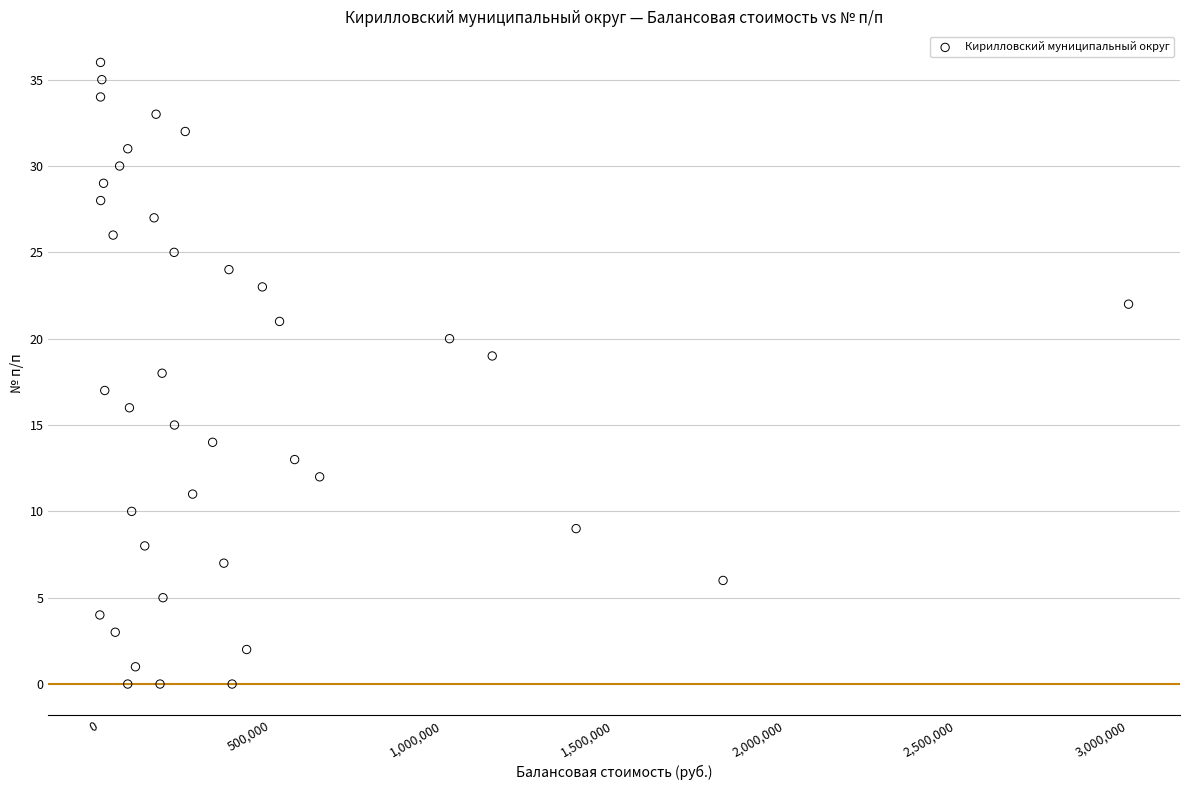

What is the range of Y values (max minus min)?

36